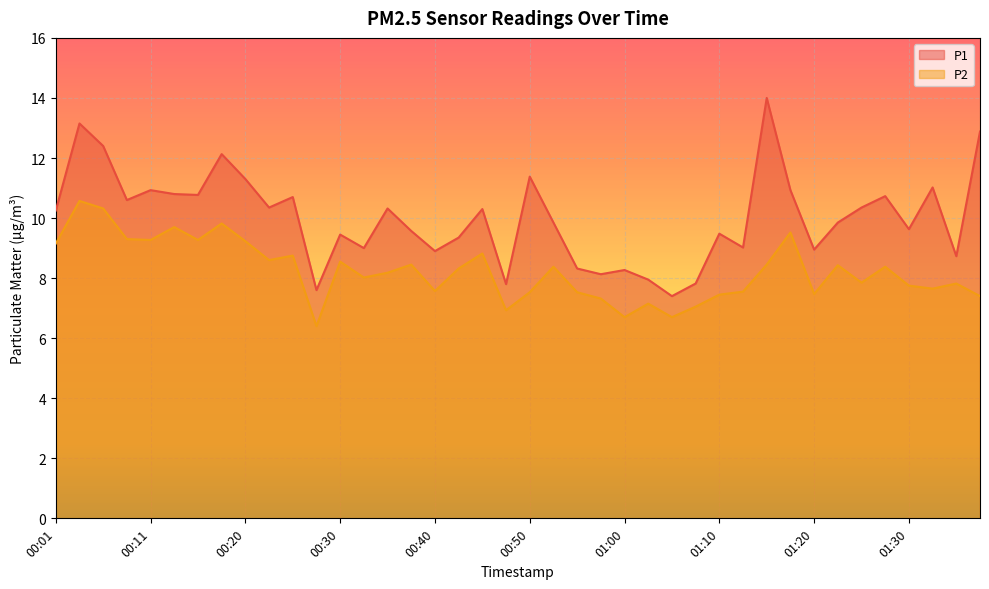

The value of P2 at 00:52 is 8.4. True or false?

True